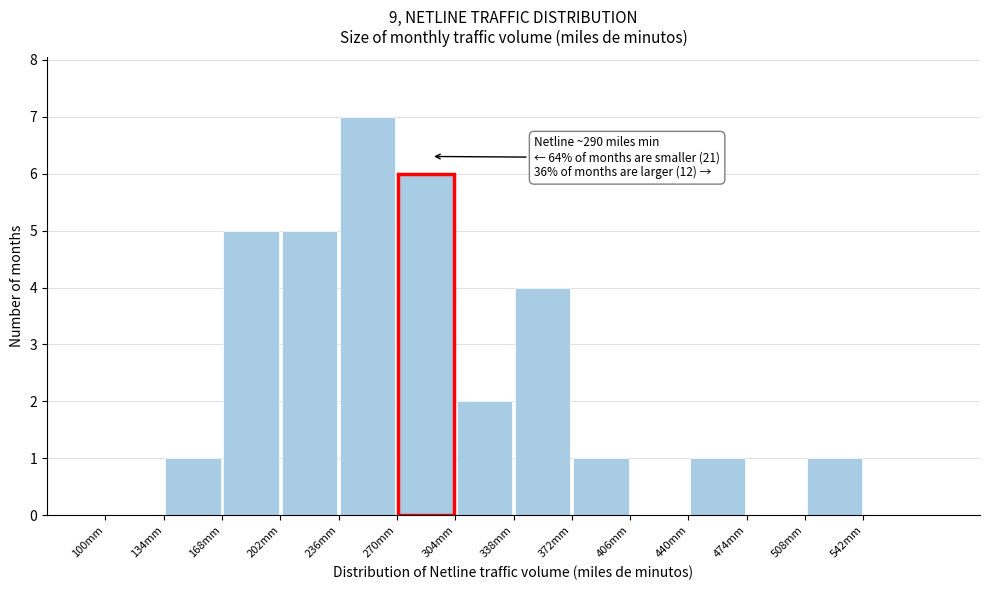

Over which range of the x-axis is the bar tallest?

236 to 270